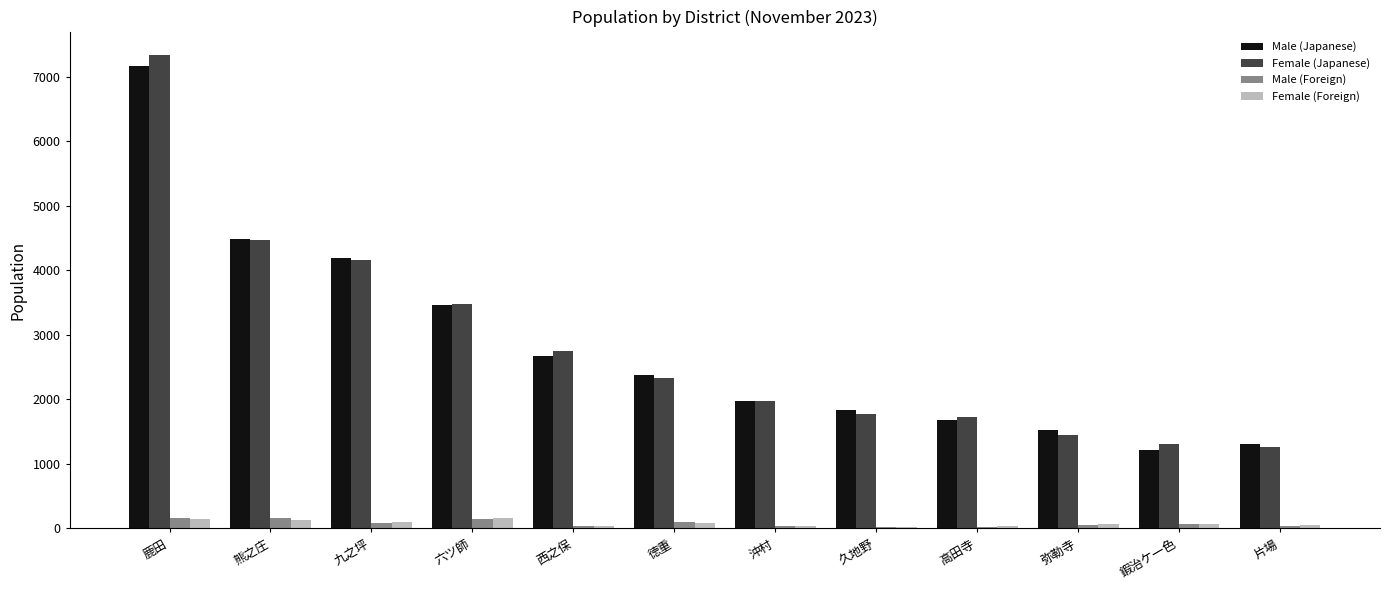

Where does the Male (Japanese) series first go above 2383?

鹿田